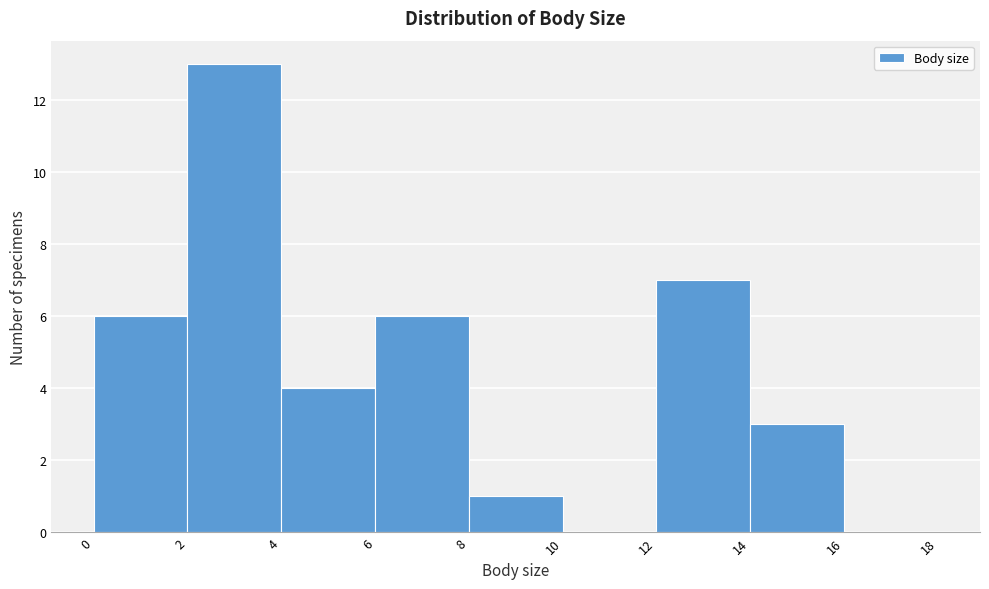

What is the height of the bar covering 4 to 6 on the x-axis? The values are not printed on the chart, so give them approximately, as read against the axis.

4